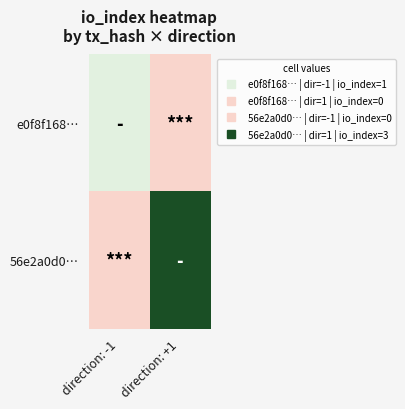

At how many categories does at least one series exceed 2?

1